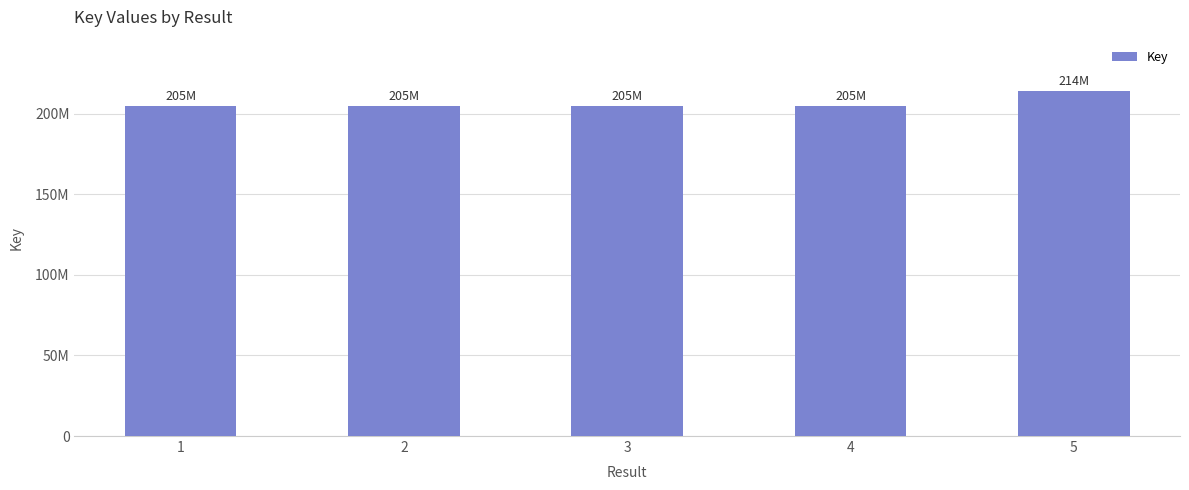

The value at 1 is 284724839. True or false?

False